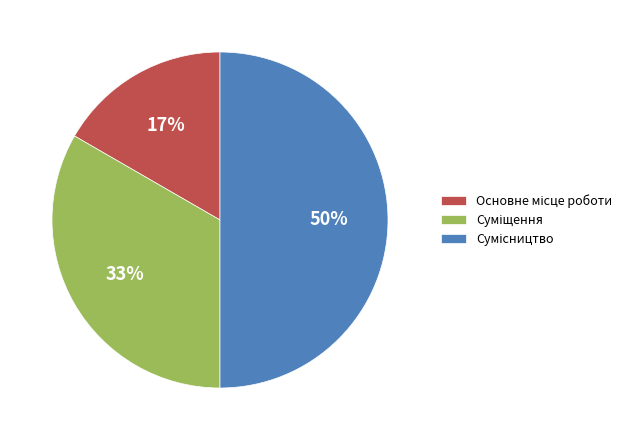

To the nearest percent, what is the average slice percentage?

33%